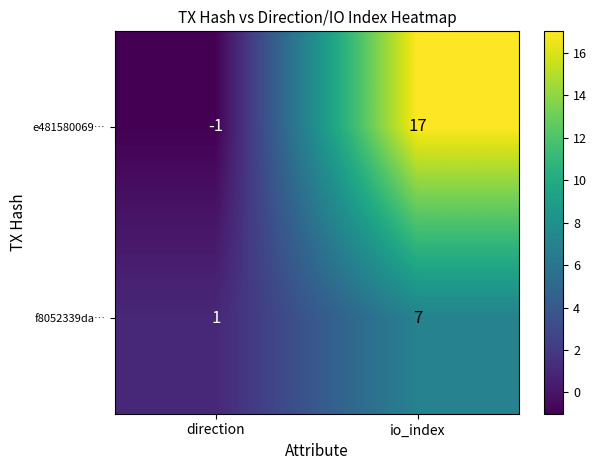

Is it true that e481580069… equals -2 at direction?

False